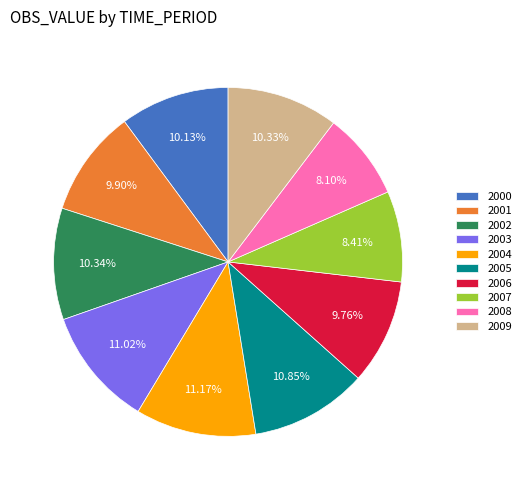

Approximately how many times larger is the value at 2007 compared to 2002?

0.8